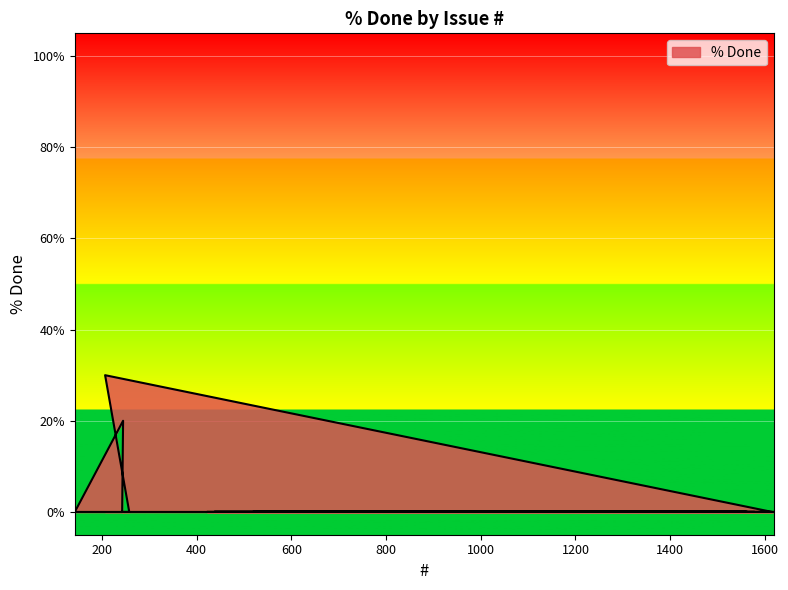

How many positive values are there?

2